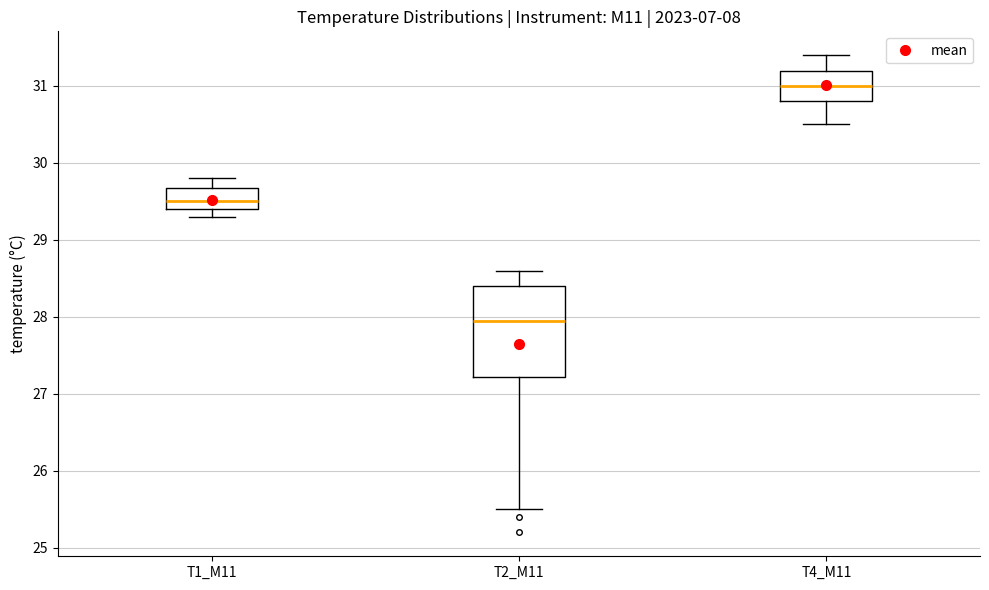

Reading left to right, transcribe this box plot: for each box, give where its median line is, the range the box spans, and where its two whiskers end, as read against the y-axis. The values are not printed on the chart, so give them approximately, as read against the axis.

T1_M11: median 29.5, box 29.4 to 29.7, whiskers 29.3 to 29.8
T2_M11: median 28.0, box 27.2 to 28.4, whiskers 25.5 to 28.6
T4_M11: median 31.0, box 30.8 to 31.2, whiskers 30.5 to 31.4